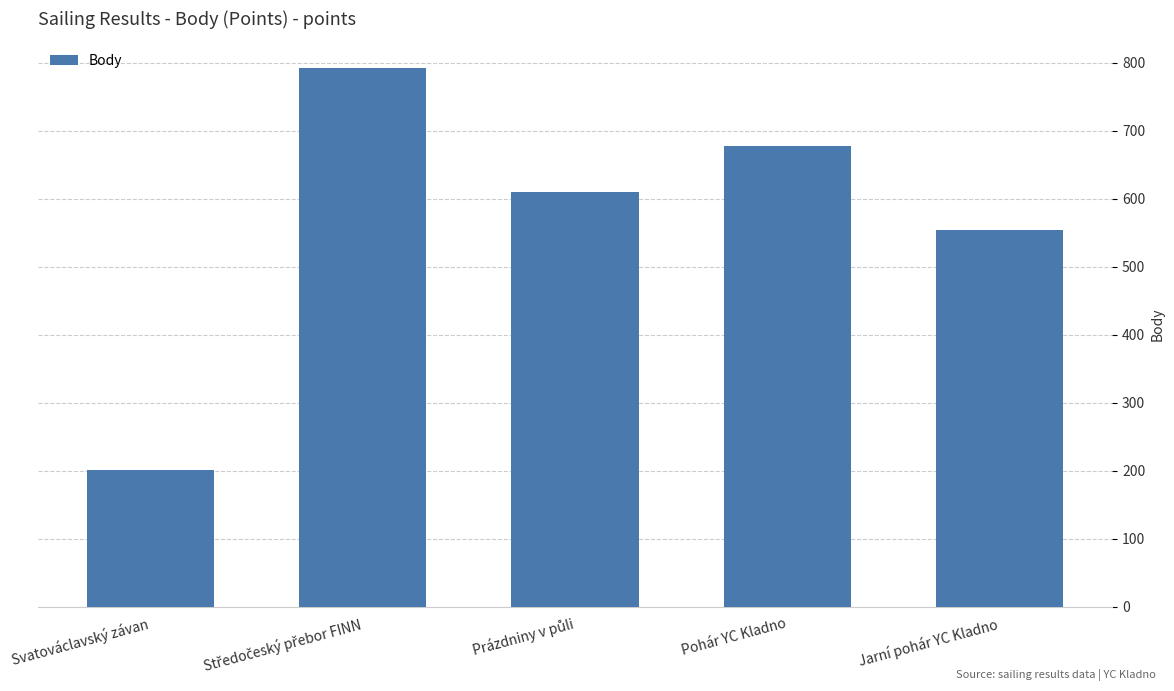

Reading left to right, list all the values displayed in this chart.

202	792	610	678	554